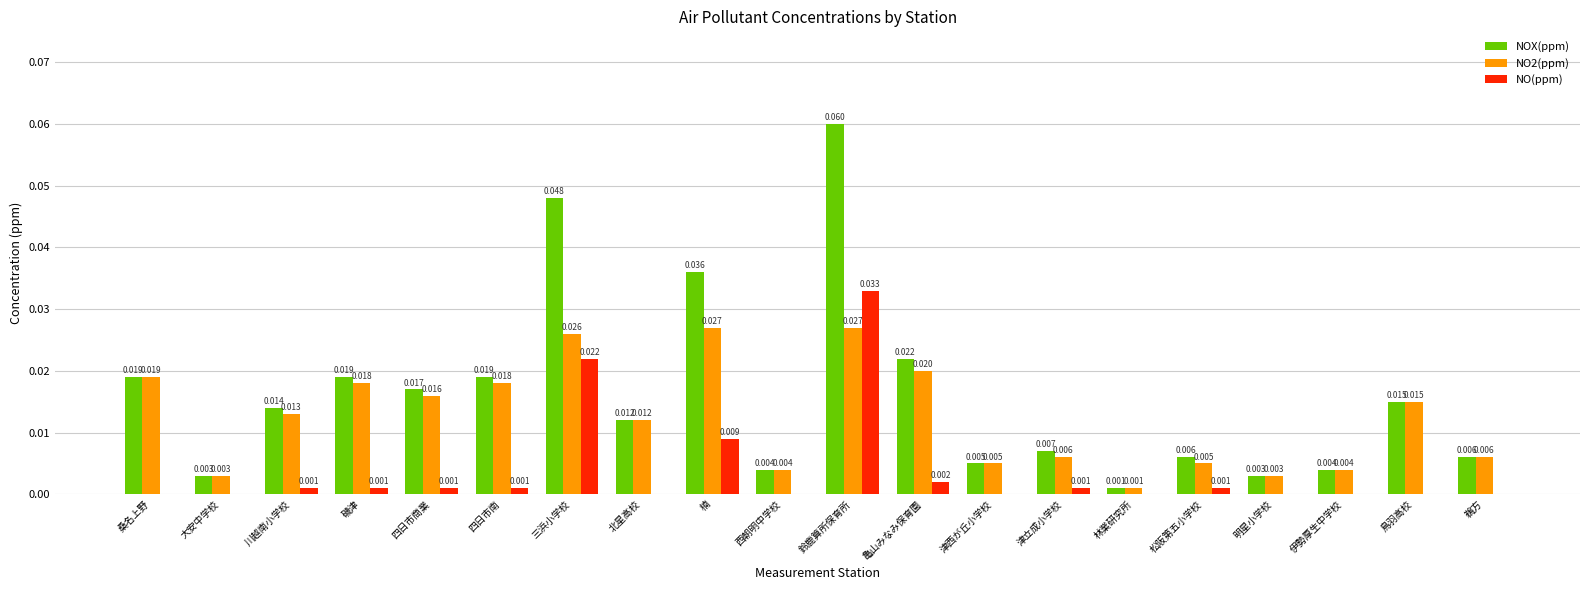

What is the sum of all NOX(ppm) values?

0.3